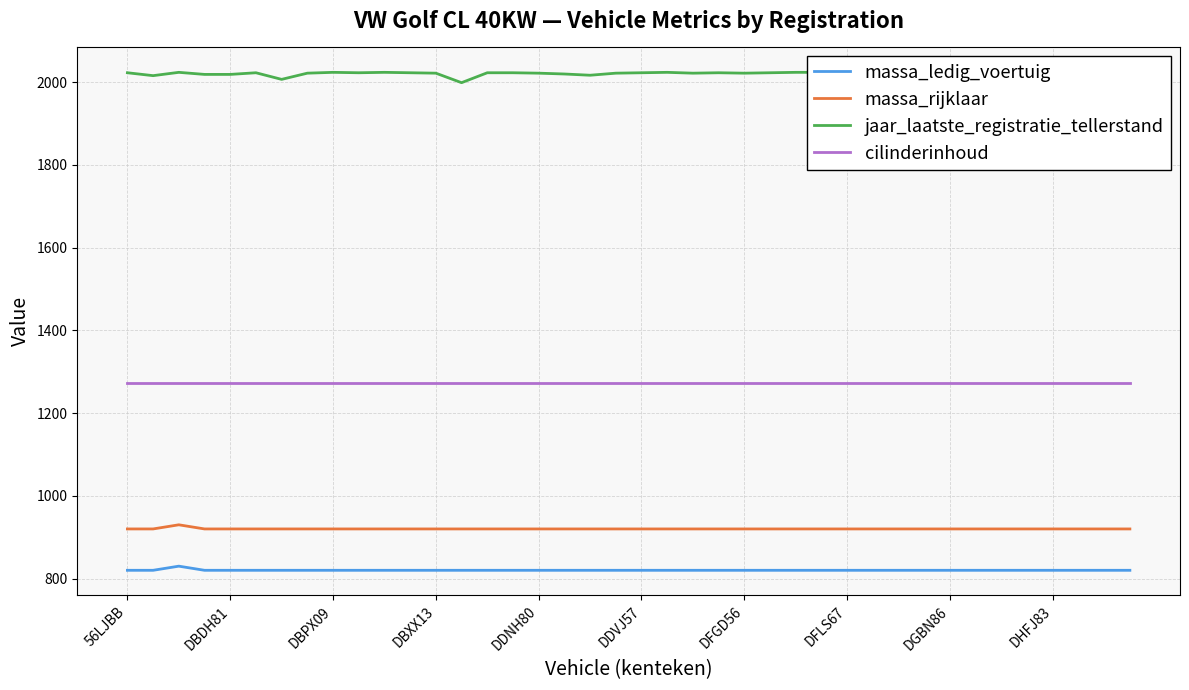

True or false: massa_rijklaar and massa_ledig_voertuig cross at least once.

False